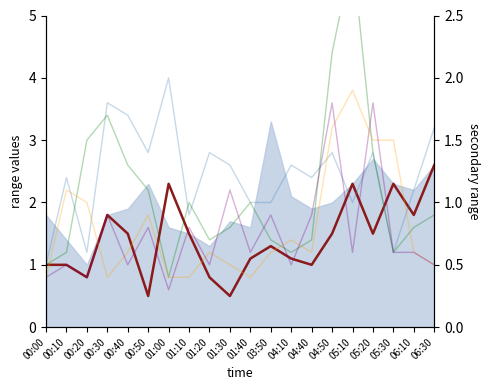

What position from the right is 05:20?

4